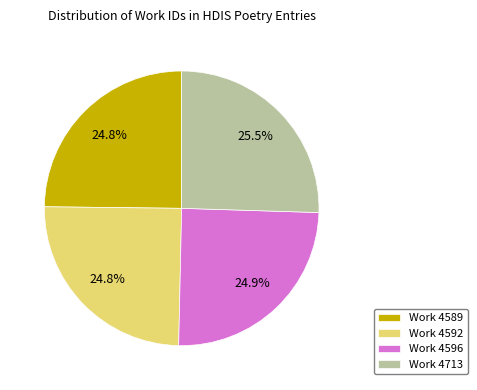

Is Work 4592 the majority of the pie?

No